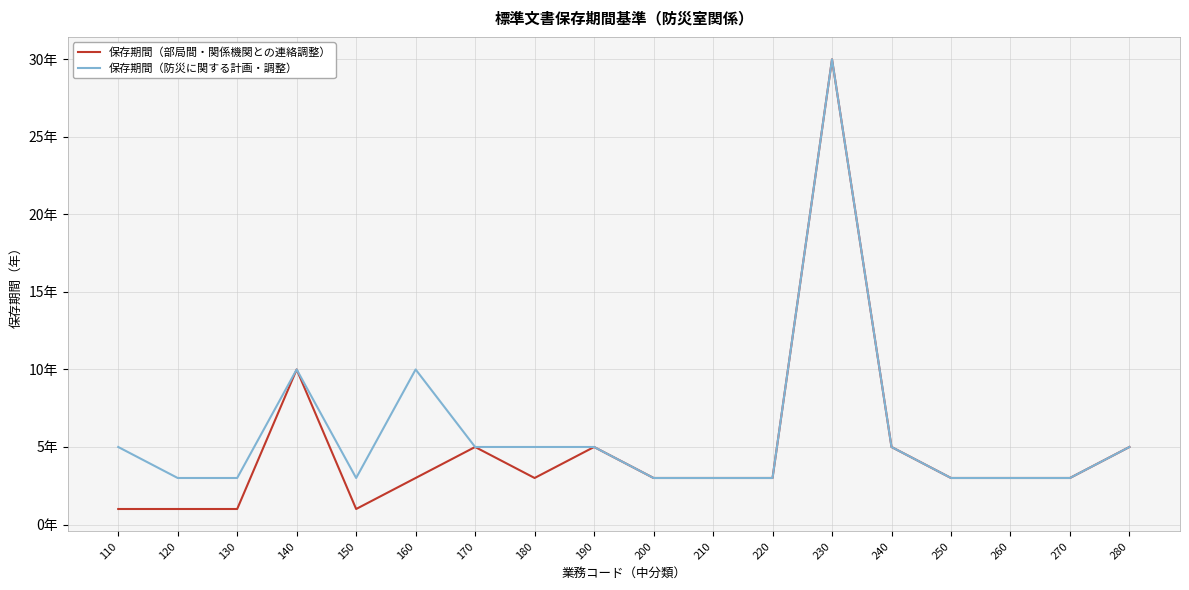

Reading right to left, list all the values displayed in this chart.

保存期間（部局間・関係機関との連絡調整）: 5	3	3	3	5	30	3	3	3	5	3	5	3	1	10	1	1	1
保存期間（防災に関する計画・調整）: 5	3	3	3	5	30	3	3	3	5	5	5	10	3	10	3	3	5